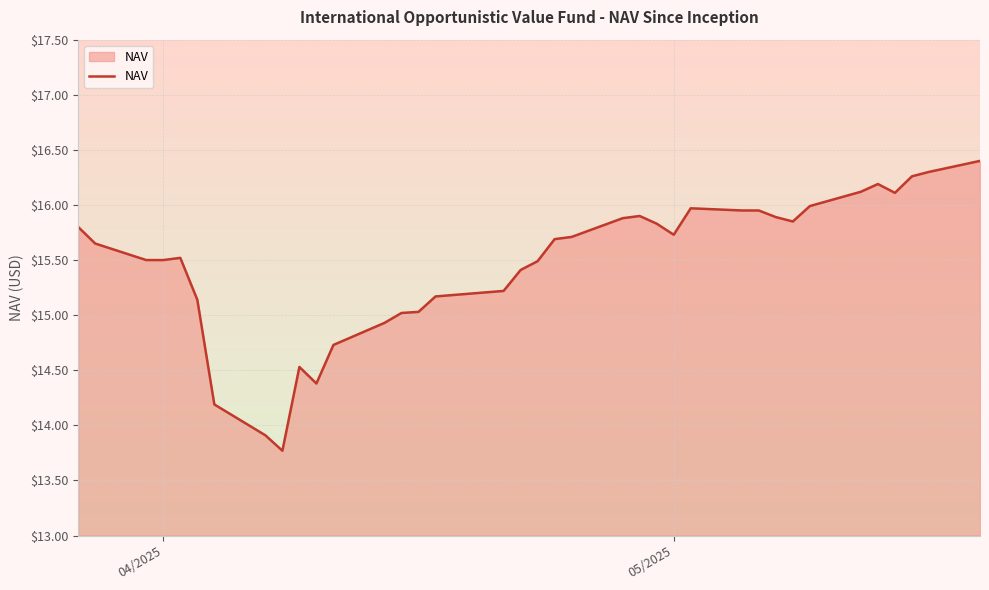

What is the difference between the maximum and minimum values?

2.6